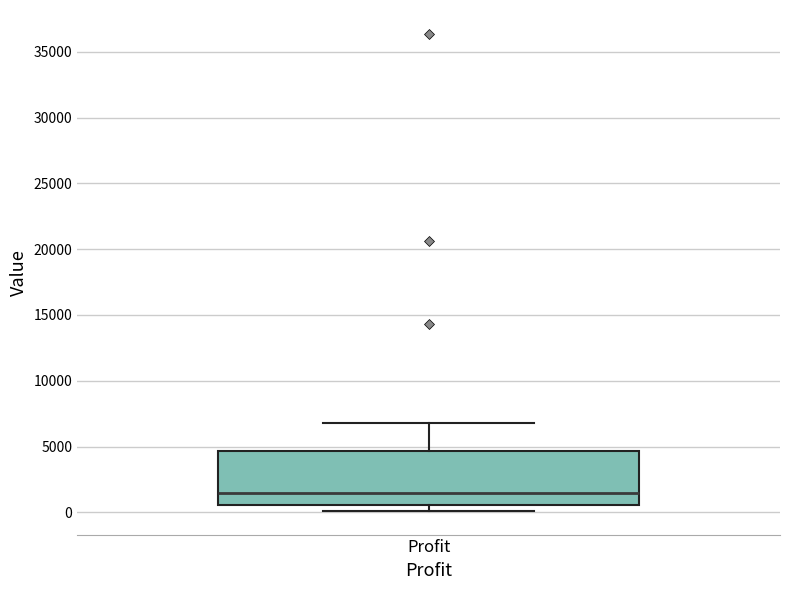

Transcribe this box plot: give where the median line is, the range the box spans, and where the two whiskers end, as read against the y-axis. The values are not printed on the chart, so give them approximately, as read against the axis.

median 1500, box 500 to 4500, whiskers 0 to 7000